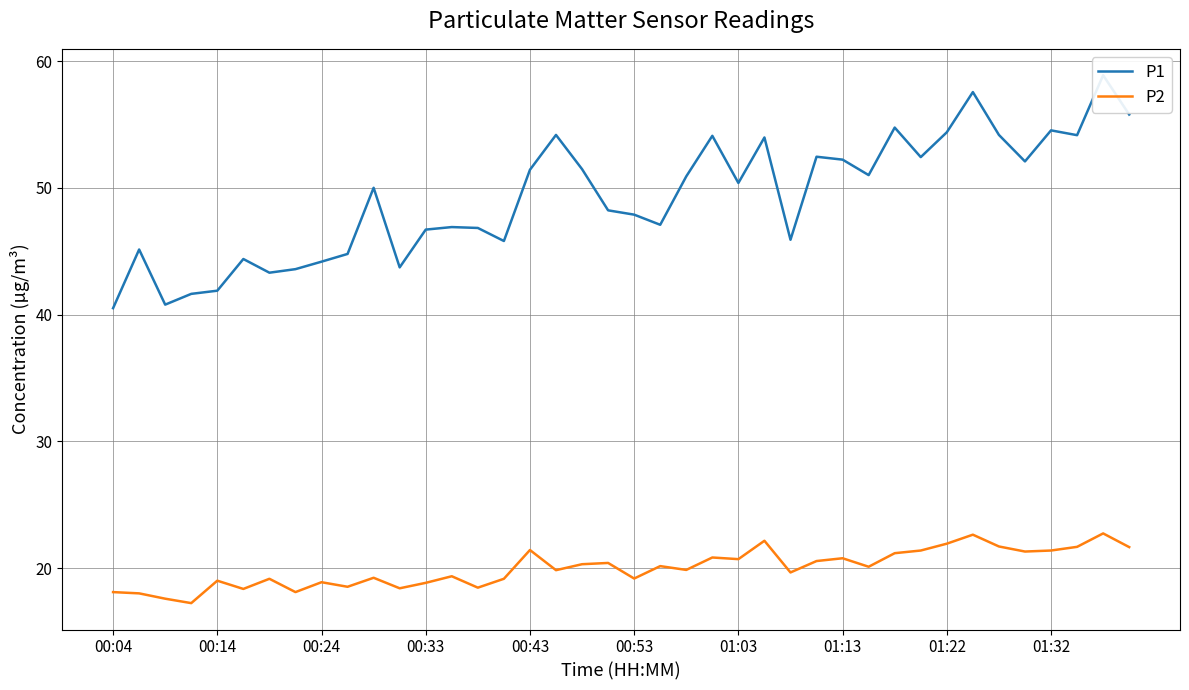

Count the number of categories in the chart.

40